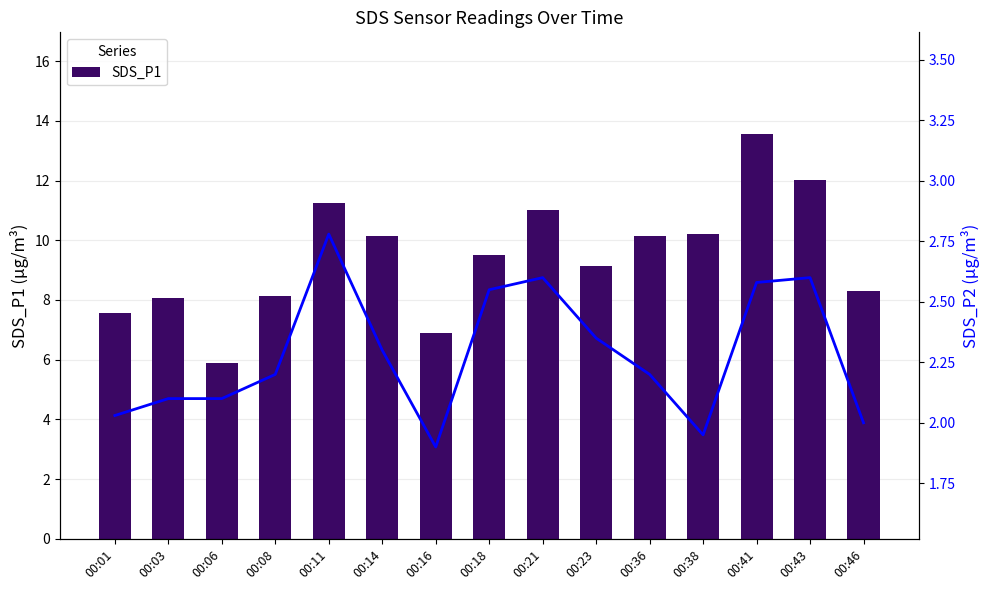

Which category has the highest value in the SDS_P1 series?

00:41